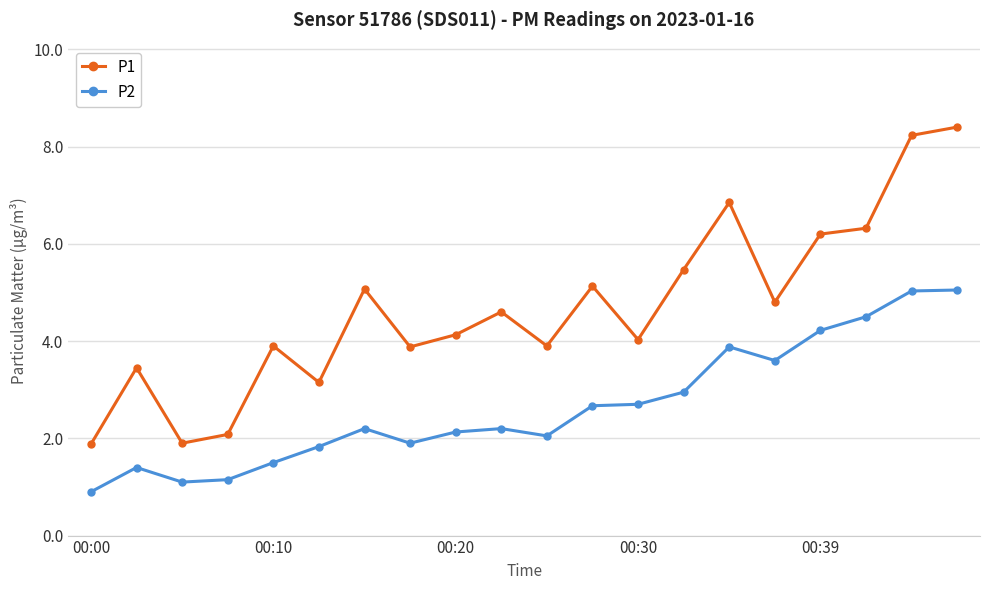

What is the sum of all P2 values?

53.0